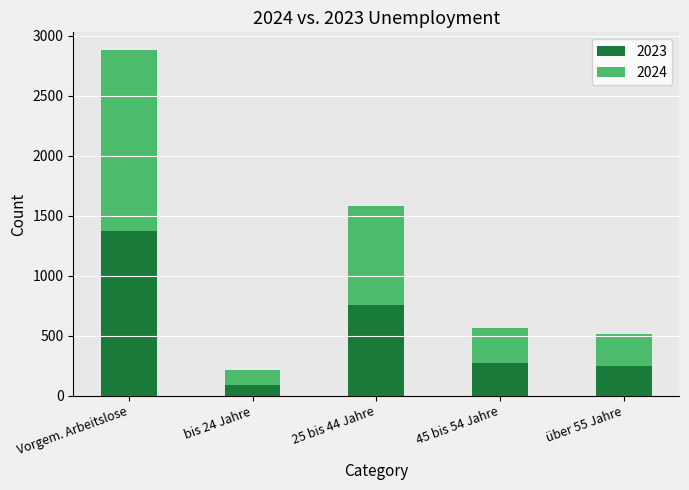

What is the average value of the 2023 series?

548